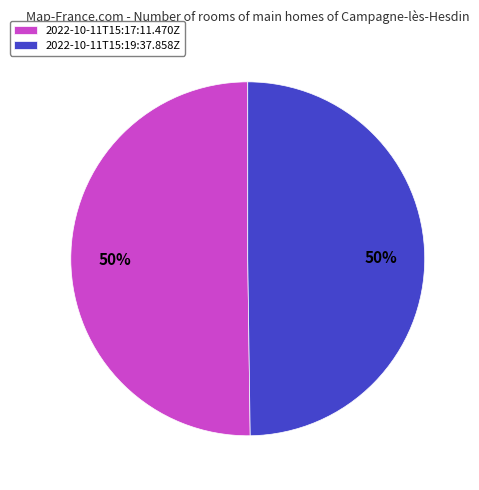

To the nearest percent, what is the combined percentage of 2022-10-11T15:19:37.858Z and 2022-10-11T15:17:11.470Z?

100%